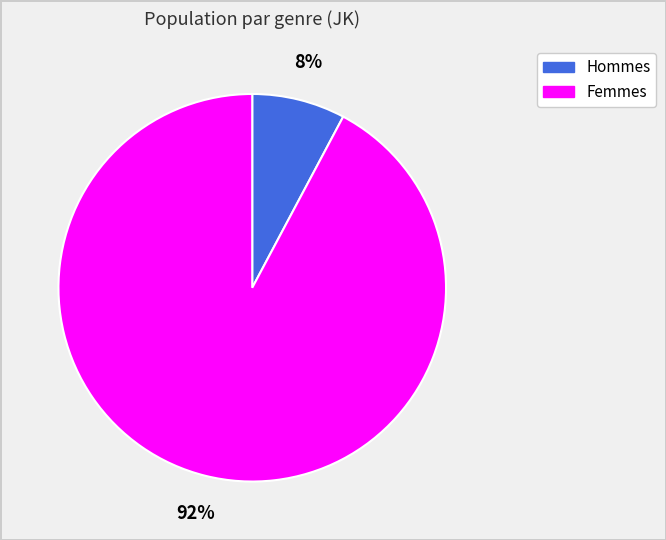

Is there a majority slice in this chart?

Yes